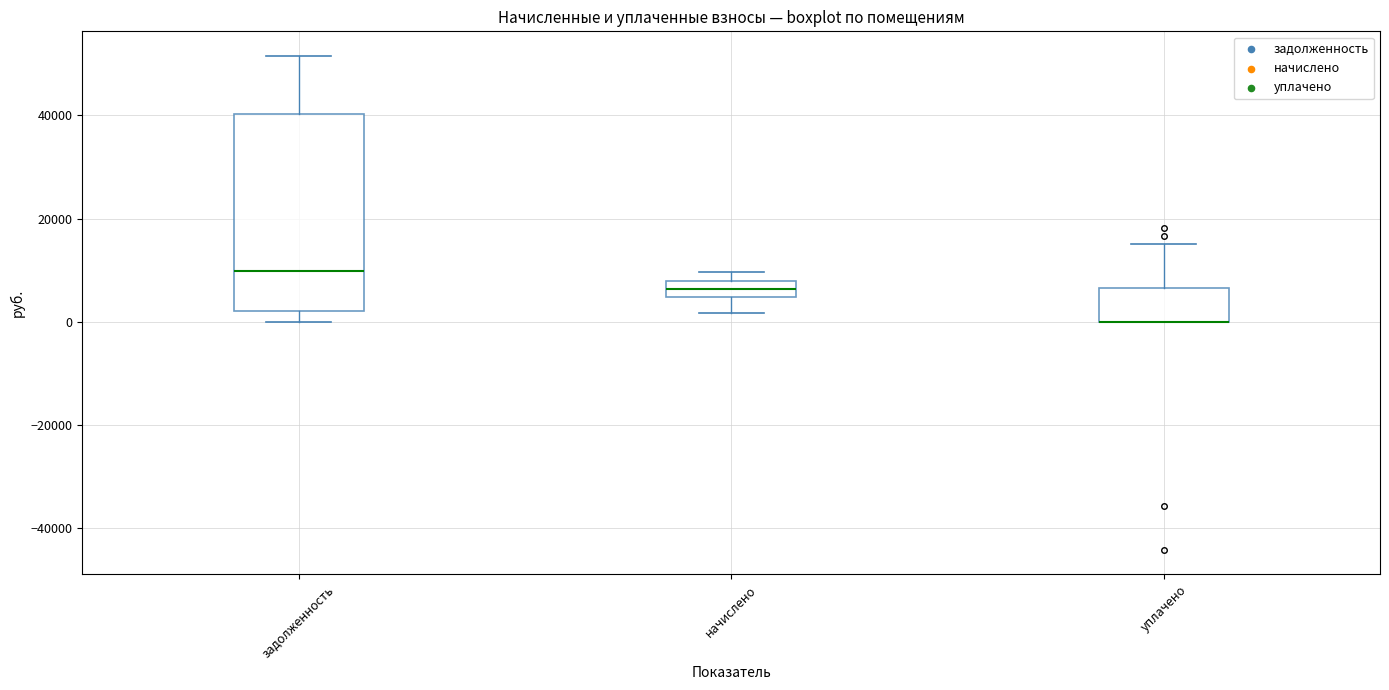

Where is the lower edge of the box for уплачено on the y-axis? The values are not printed on the chart, so give them approximately, as read against the axis.

0